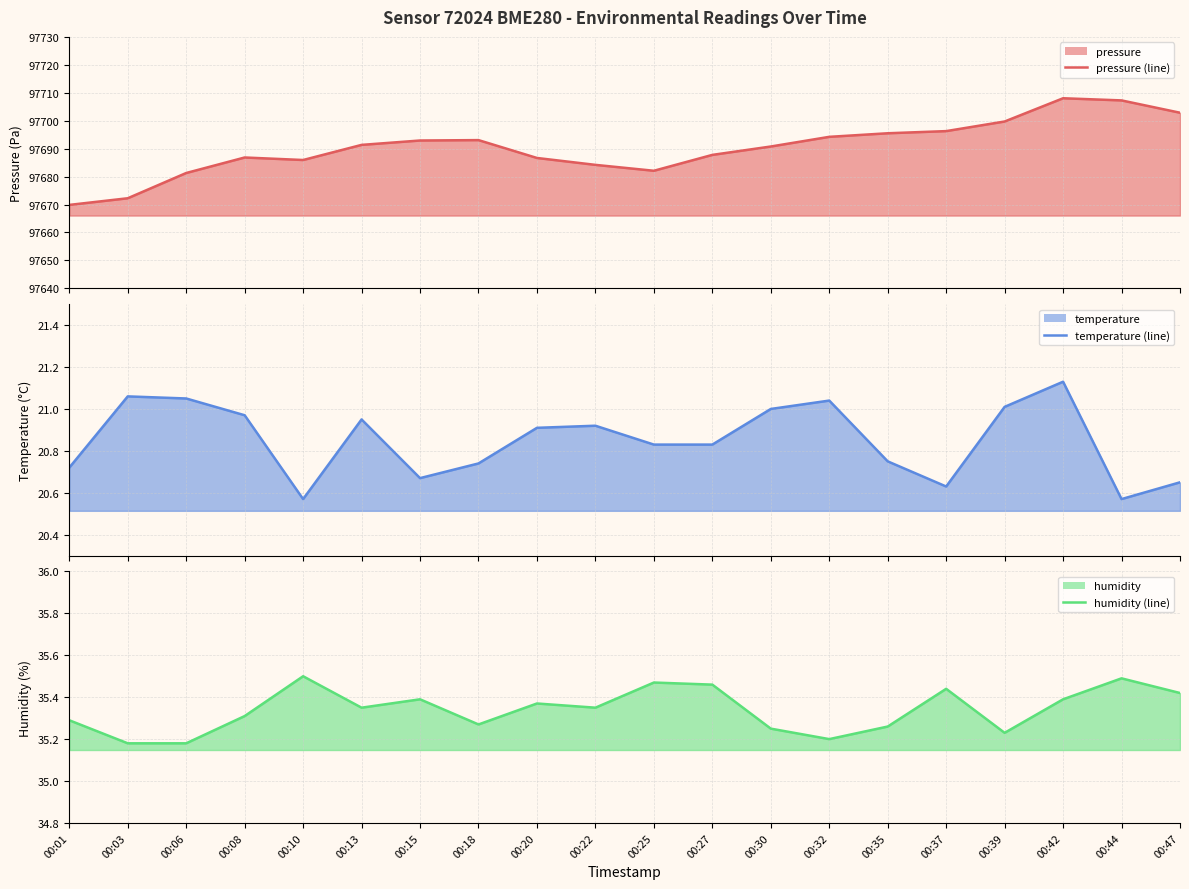

At which category is the sum across all series the highest?

00:42